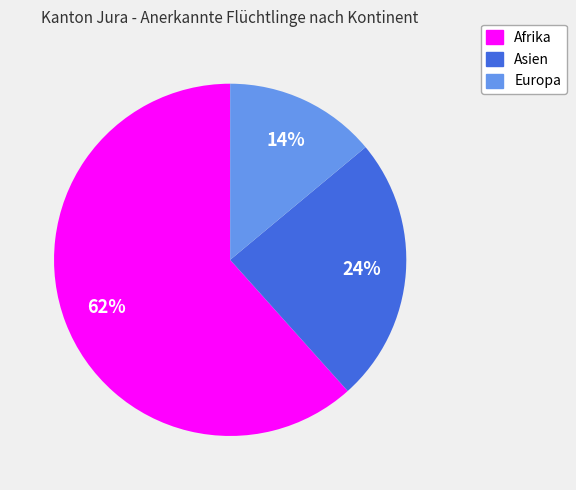

To the nearest percent, what portion does Europa represent?

14%